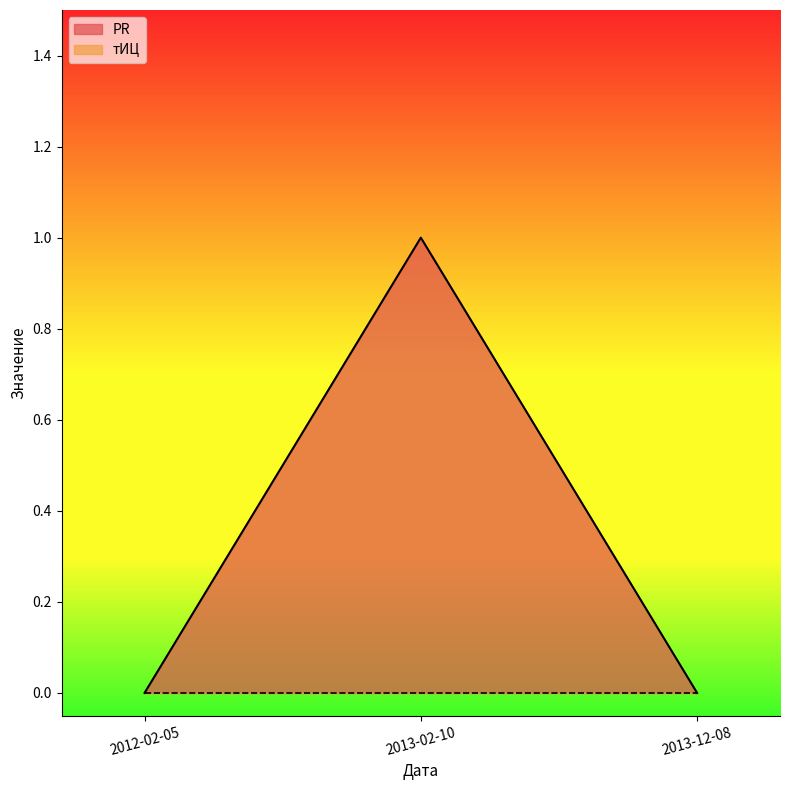

What is the label of the 3rd point from the left?

2013-12-08